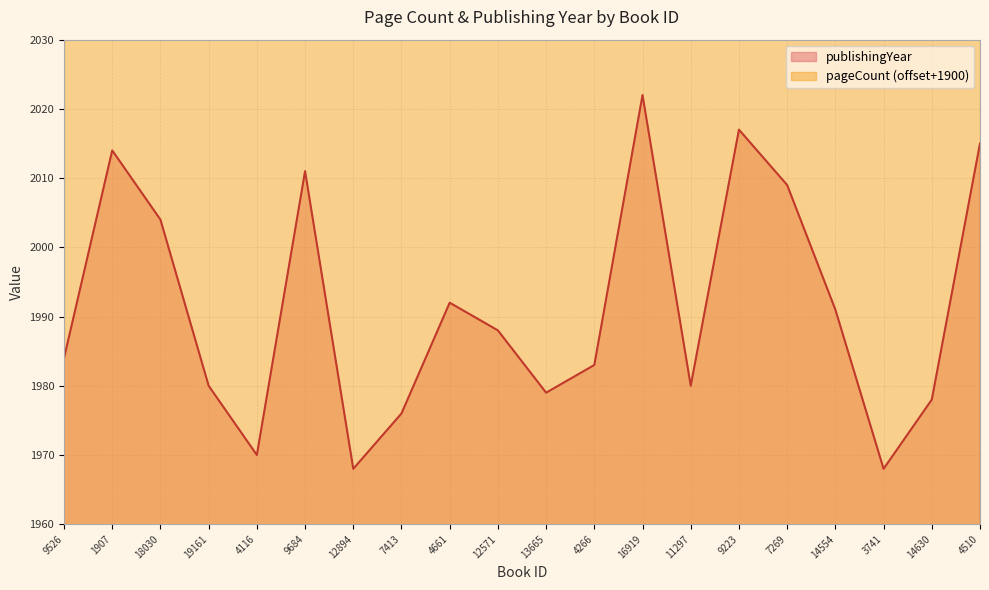

What is the value of the 5th point from the left?

1970